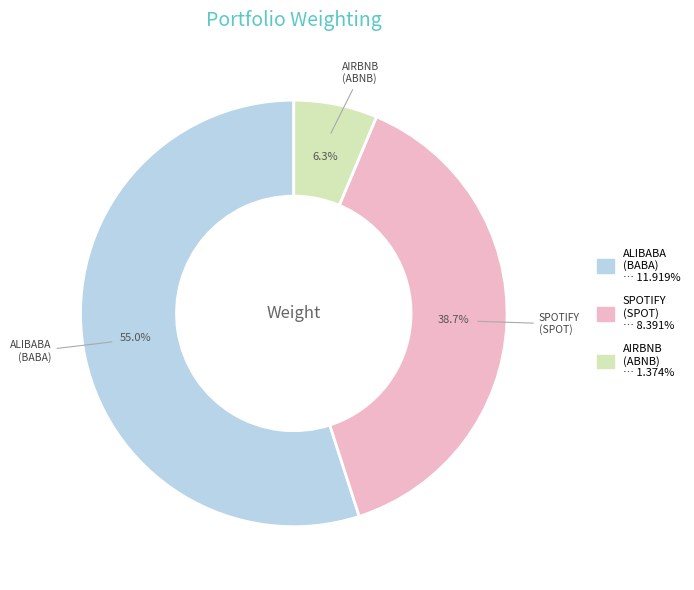

Does any single category account for the majority?

Yes